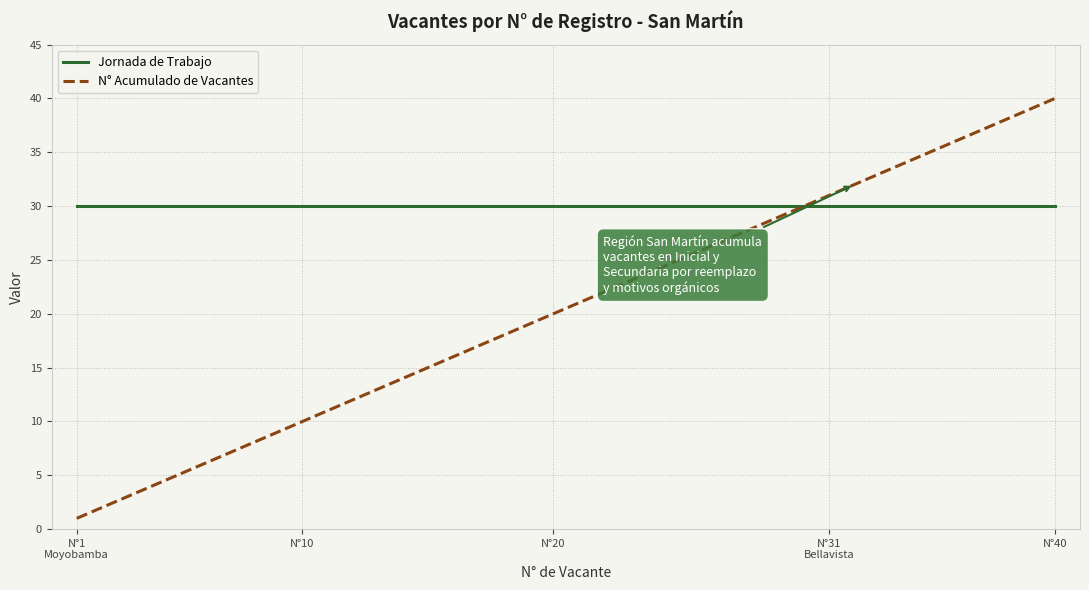

List the series in order of their peak value, highest first.

N° Acumulado de Vacantes, Jornada de Trabajo